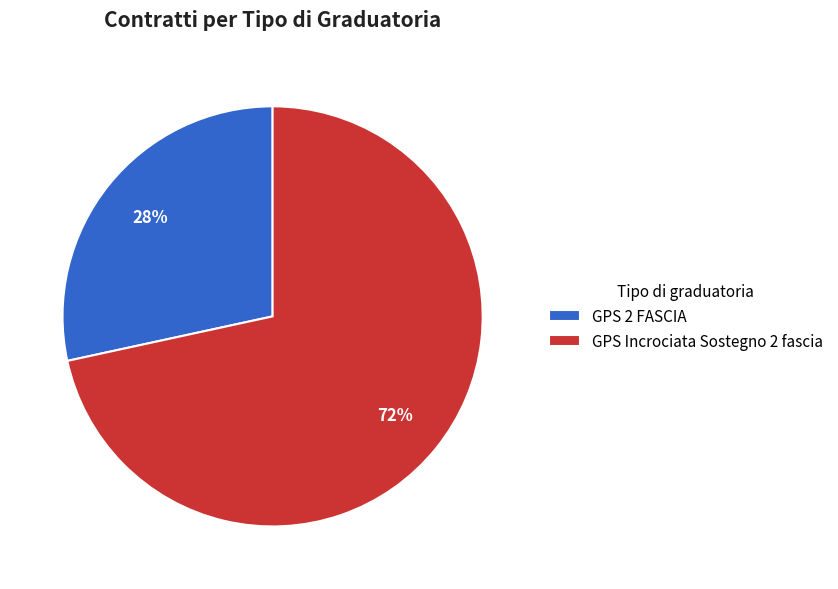

How many slices are in this pie chart?

2